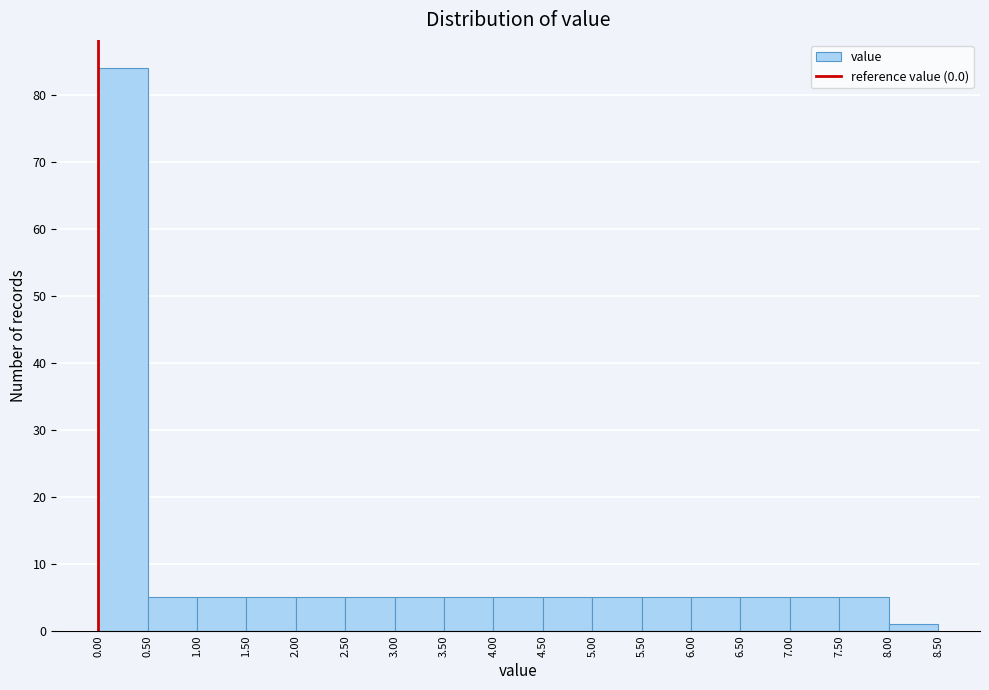

Reading left to right, transcribe this chart: for each bar, give the range it covers on the x-axis and its height. The values are not printed on the chart, so give them approximately, as read against the axis.

0.00 to 0.50: 84
0.50 to 1.00: 5
1.00 to 1.50: 5
1.50 to 2.00: 5
2.00 to 2.50: 5
2.50 to 3.00: 5
3.00 to 3.50: 5
3.50 to 4.00: 5
4.00 to 4.50: 5
4.50 to 5.00: 5
5.00 to 5.50: 5
5.50 to 6.00: 5
6.00 to 6.50: 5
6.50 to 7.00: 5
7.00 to 7.50: 5
7.50 to 8.00: 5
8.00 to 8.50: 1